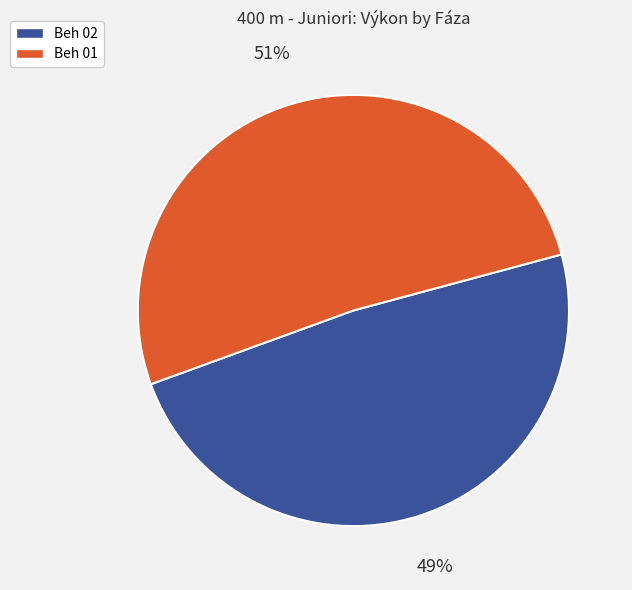

Is the sum of Beh 01 and Beh 02 greater than half?

Yes